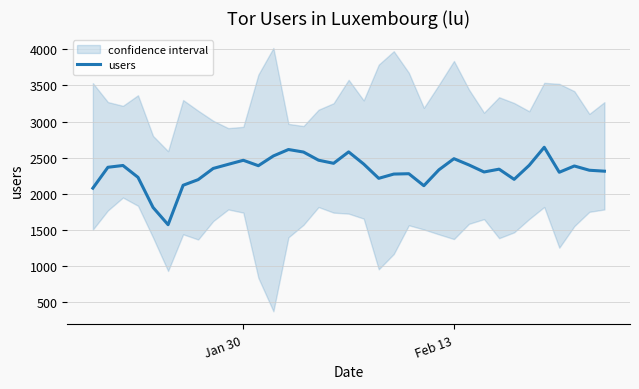

What is the minimum value for users?

1572